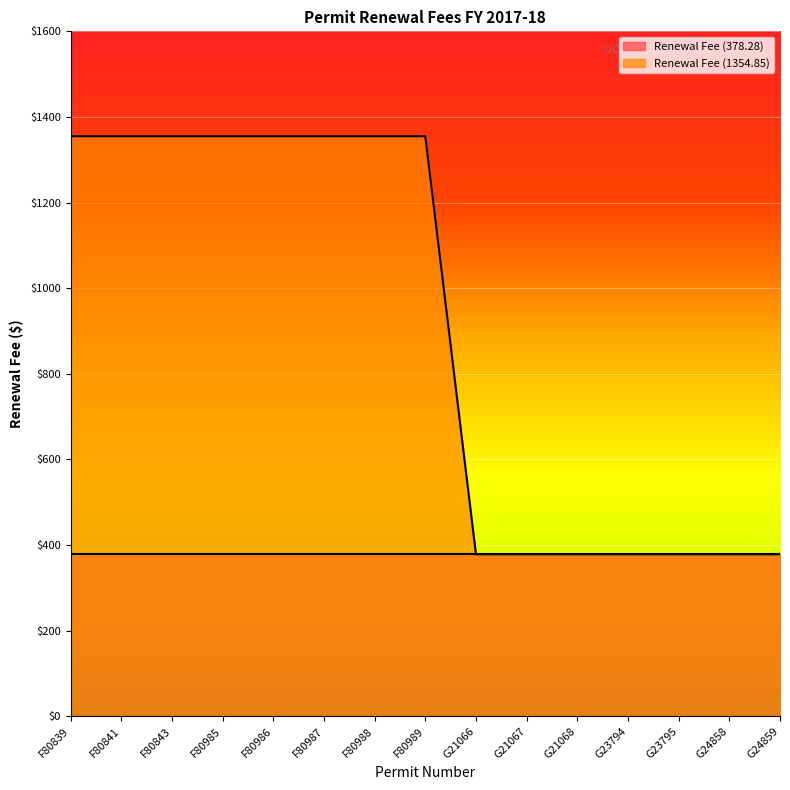

Does the chart display data point markers on the line(s)?

No